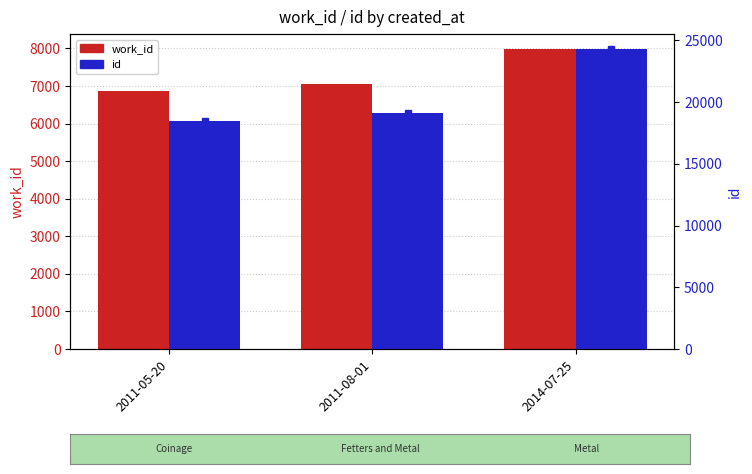

Between 2011-08-01 and 2014-07-25, which series saw the biggest shift?

id